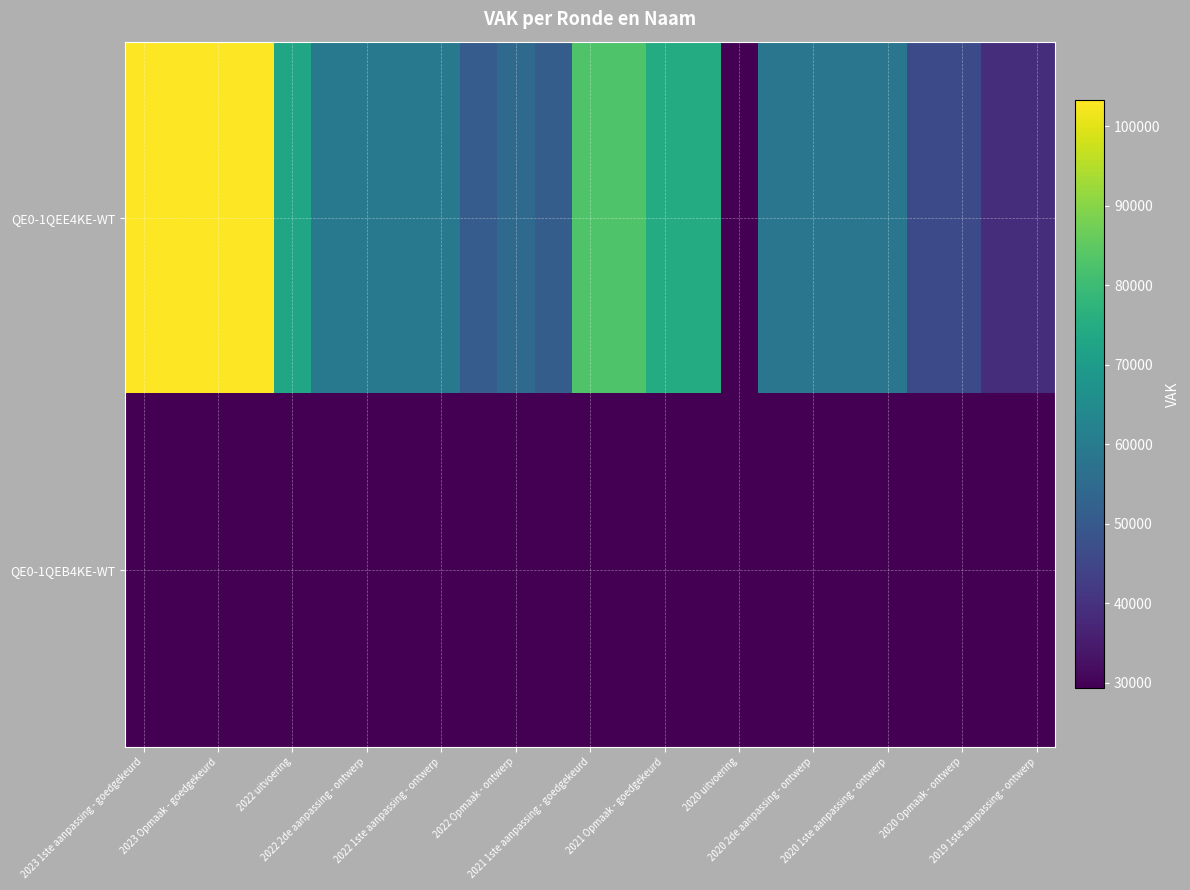

At which category is the sum across all series the highest?

2023 1ste aanpassing - goedgekeurd